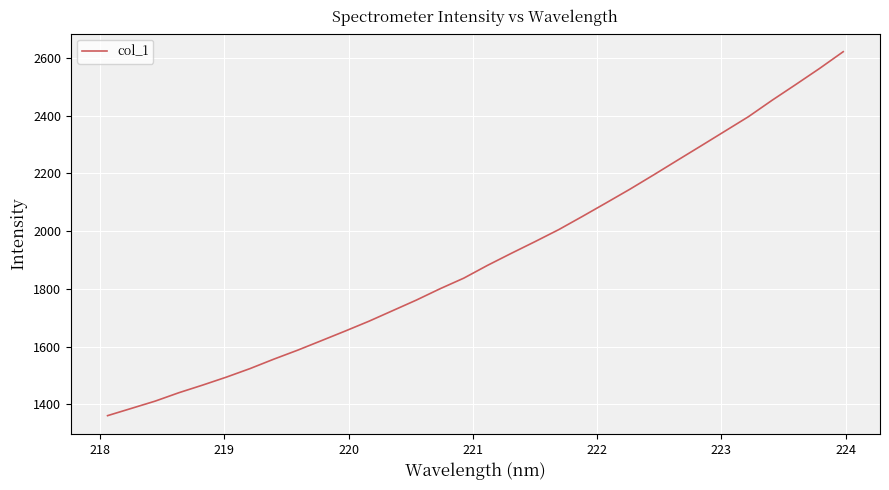

What is the minimum value shown in the chart?

1361.1